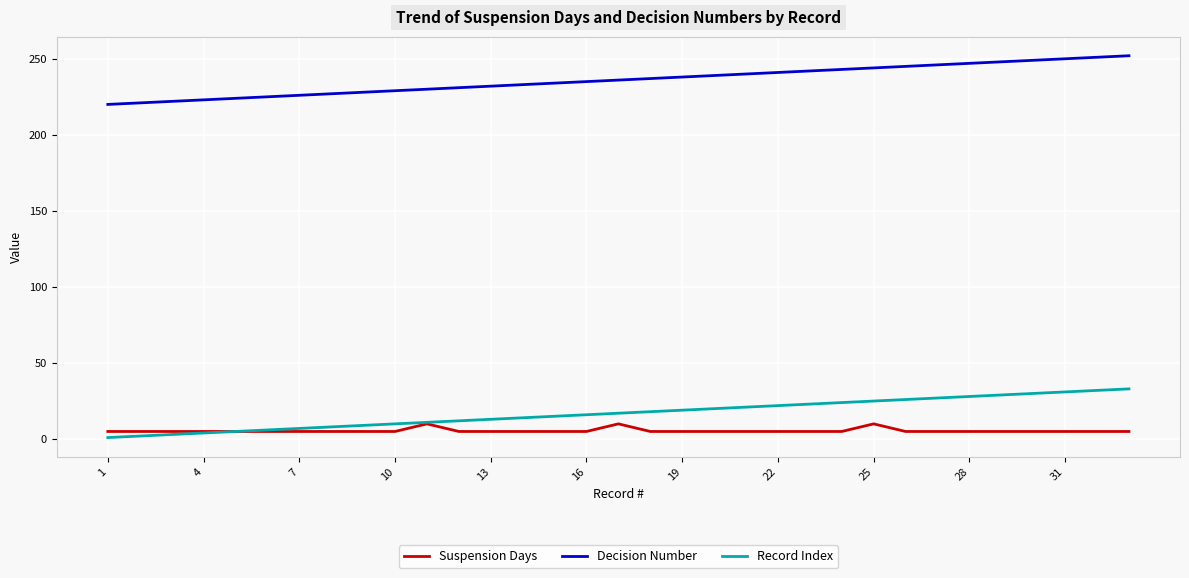

Which series has the largest total across all categories?

Decision Number